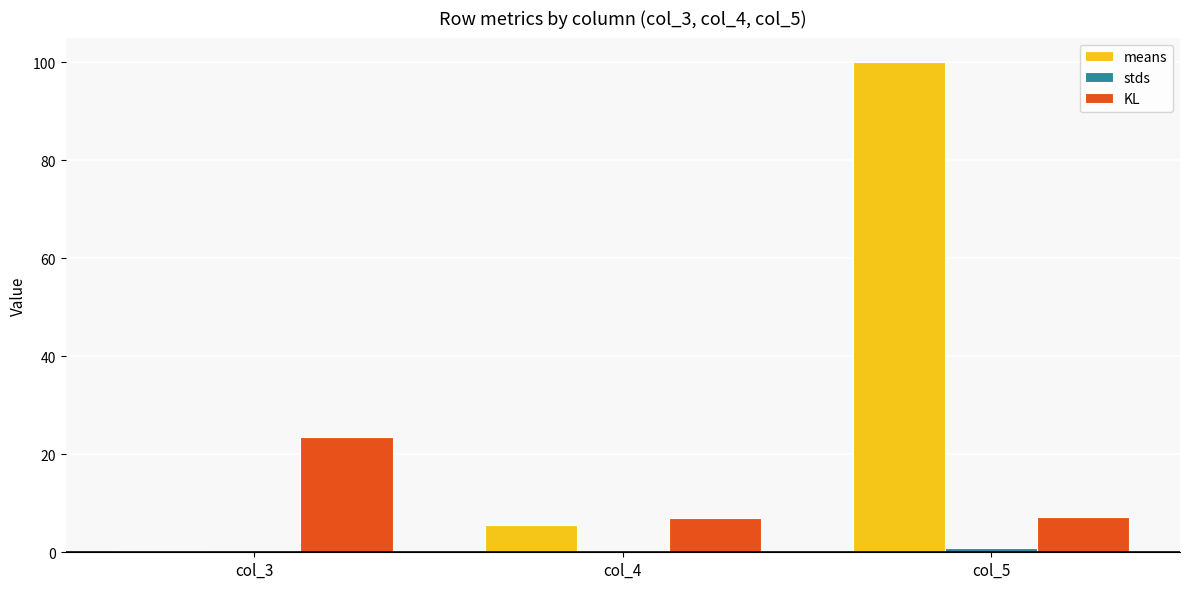

The value of KL at col_4 is 3.2. True or false?

False